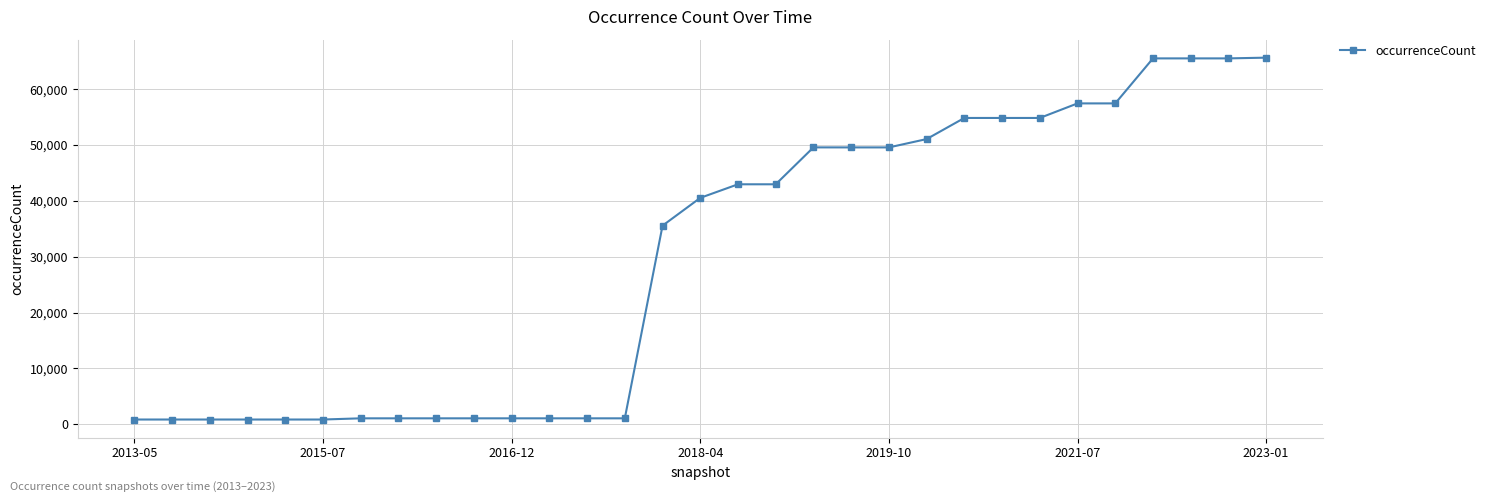

True or false: there are more than 0 points higher than both neighbors.

True